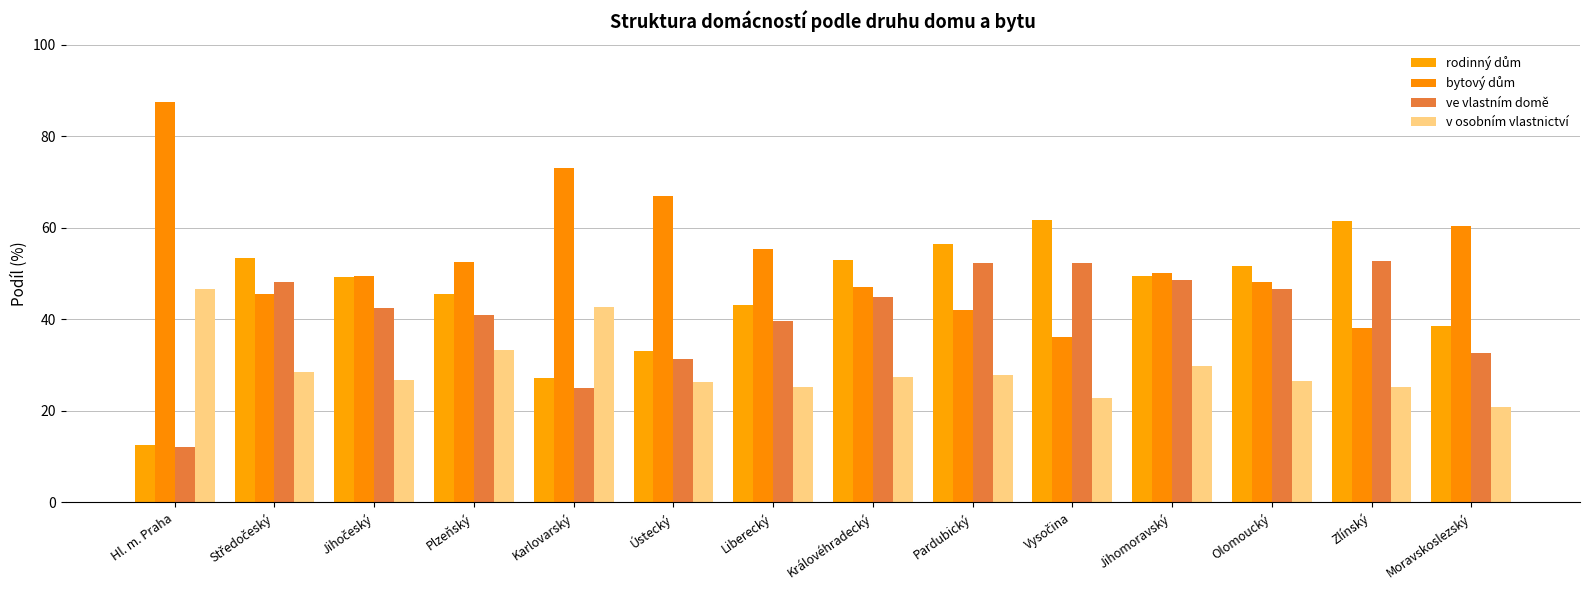

How many distinct data groups are displayed?

4